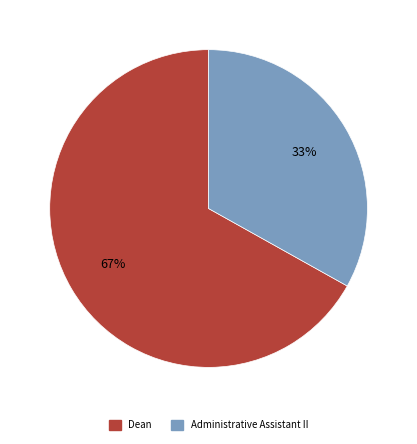

What is the smallest slice in the pie chart?

Administrative Assistant II